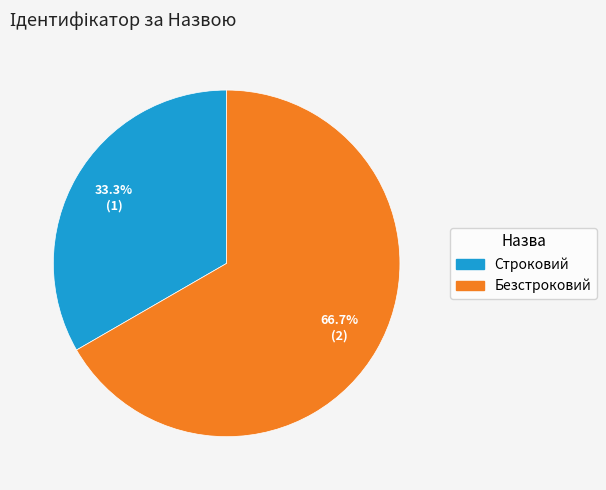

Does Строковий account for over 50% of the chart?

No